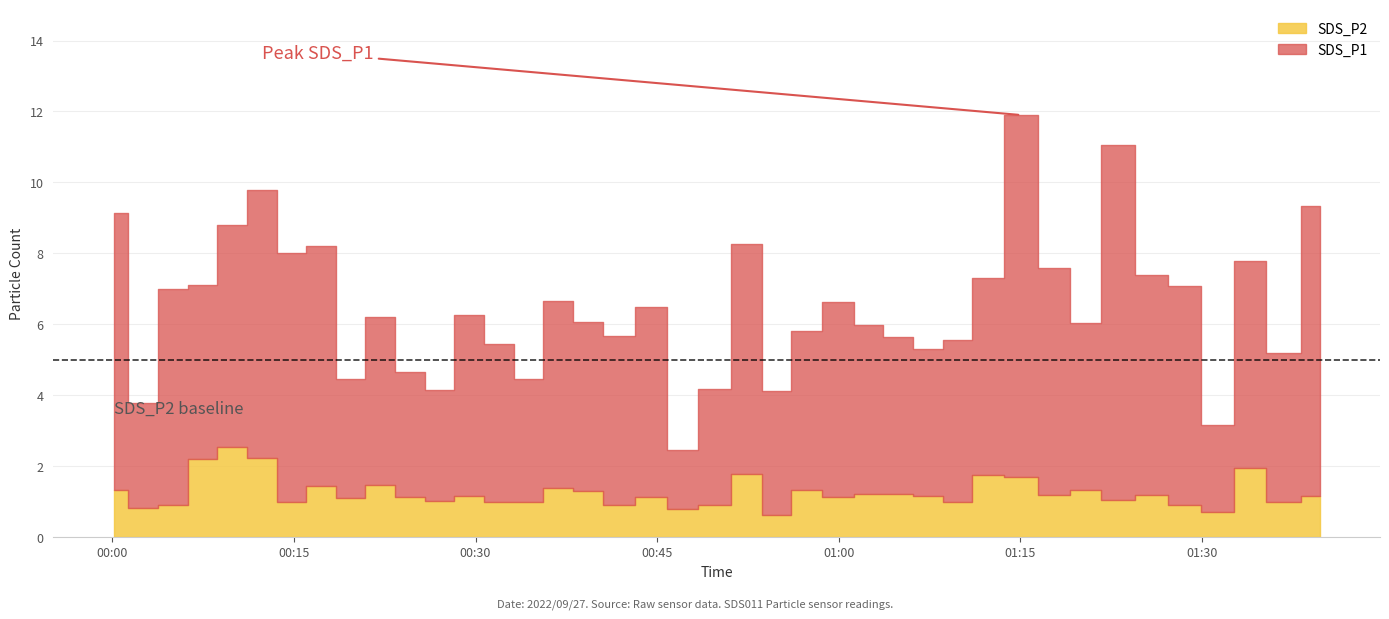

List the labels in order of SDS_P2 value, largest first.

2022/09/27 00:09:54, 2022/09/27 00:12:20, 2022/09/27 00:07:27, 2022/09/27 01:34:02, 2022/09/27 00:52:24, 2022/09/27 01:12:18, 2022/09/27 01:15:04, 2022/09/27 00:22:08, 2022/09/27 00:17:14, 2022/09/27 00:36:50, 2022/09/27 00:00:06, 2022/09/27 00:57:19, 2022/09/27 01:20:22, 2022/09/27 00:39:17, 2022/09/27 01:02:27, 2022/09/27 01:04:54, 2022/09/27 01:17:55, 2022/09/27 01:25:53, 2022/09/27 01:39:44, 2022/09/27 00:29:28, 2022/09/27 01:07:21, 2022/09/27 00:24:34, 2022/09/27 00:44:32, 2022/09/27 01:00:00, 2022/09/27 00:19:41, 2022/09/27 01:23:02, 2022/09/27 00:27:01, 2022/09/27 00:31:55, 2022/09/27 01:09:48, 2022/09/27 01:36:37, 2022/09/27 00:14:47, 2022/09/27 00:34:23, 2022/09/27 00:05:00, 2022/09/27 00:41:44, 2022/09/27 00:49:46, 2022/09/27 01:28:31, 2022/09/27 00:02:33, 2022/09/27 00:47:04, 2022/09/27 01:31:18, 2022/09/27 00:54:52